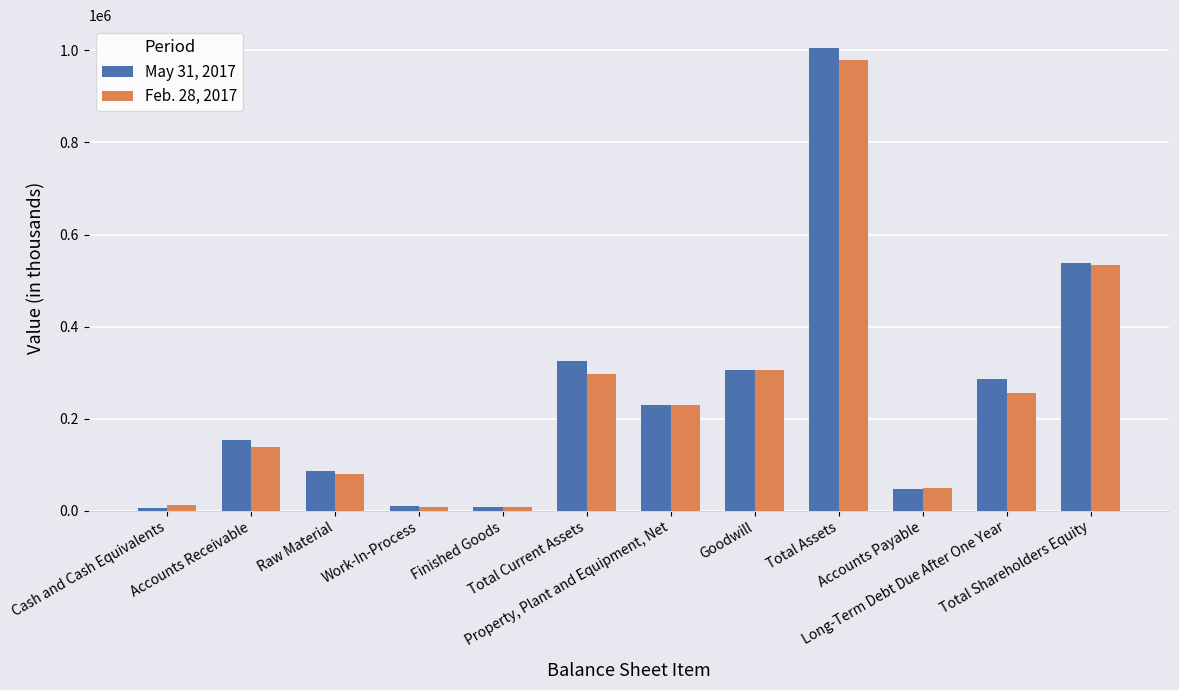

At Long-Term Debt Due After One Year, list the series in order from largest to smallest.

May 31, 2017, Feb. 28, 2017